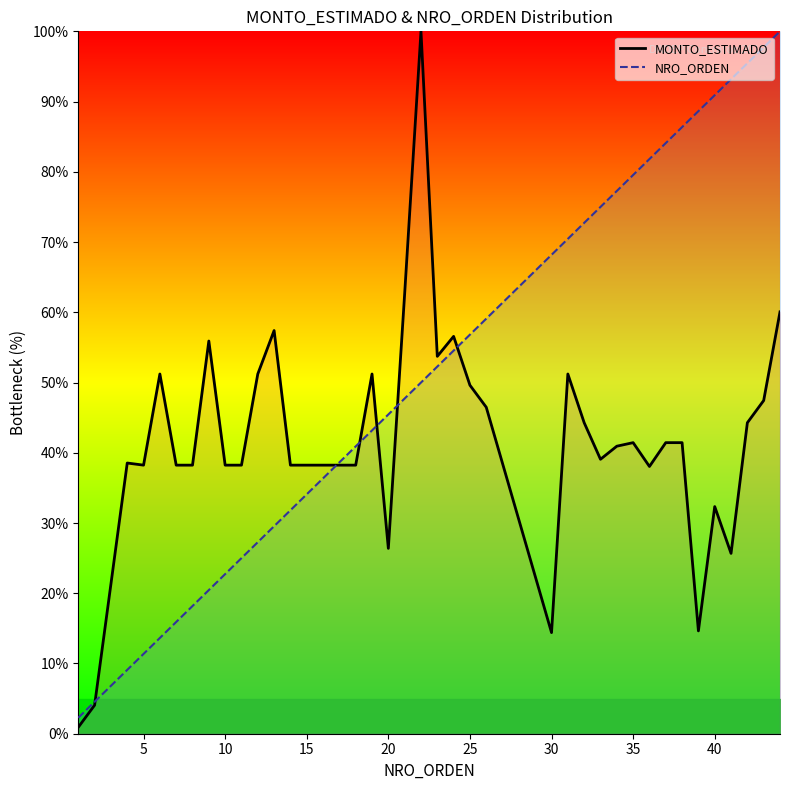

What is the difference between the maximum and minimum values in the MONTO_ESTIMADO series?

99.1